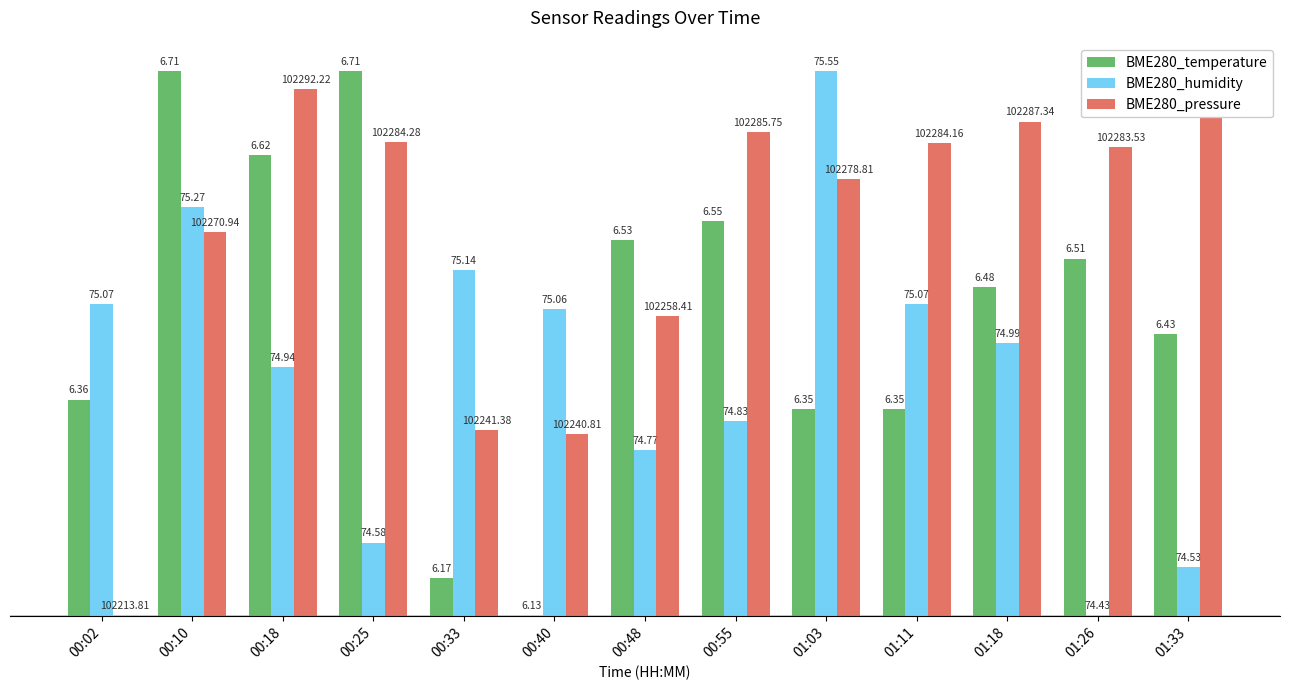

Is it true that BME280_humidity equals 80.9 at 01:18?

False